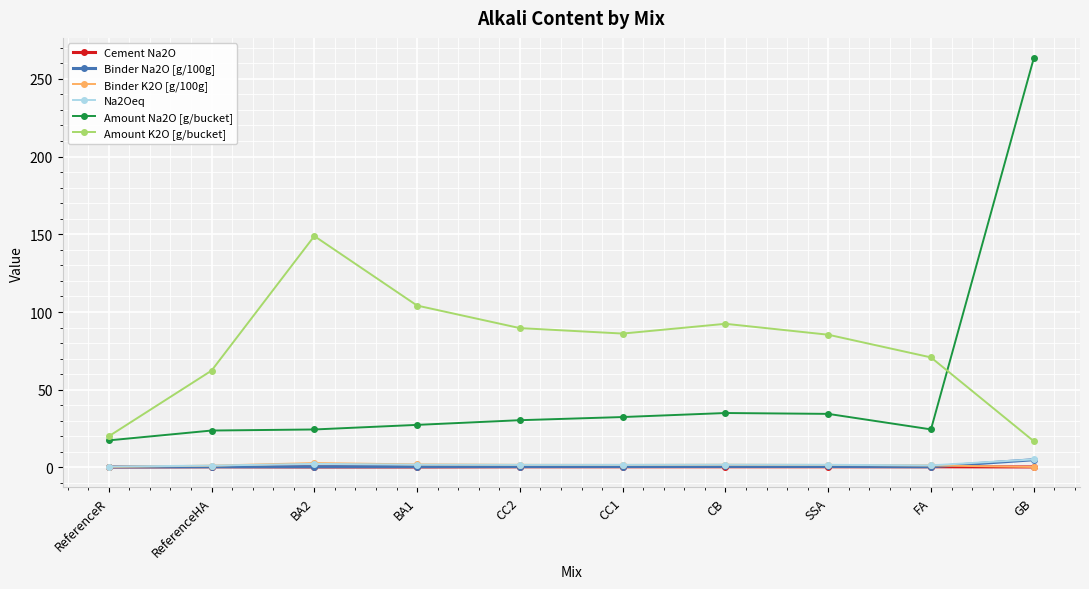

The Amount Na2O [g/bucket] series shows 34.5 at SSA. True or false?

True